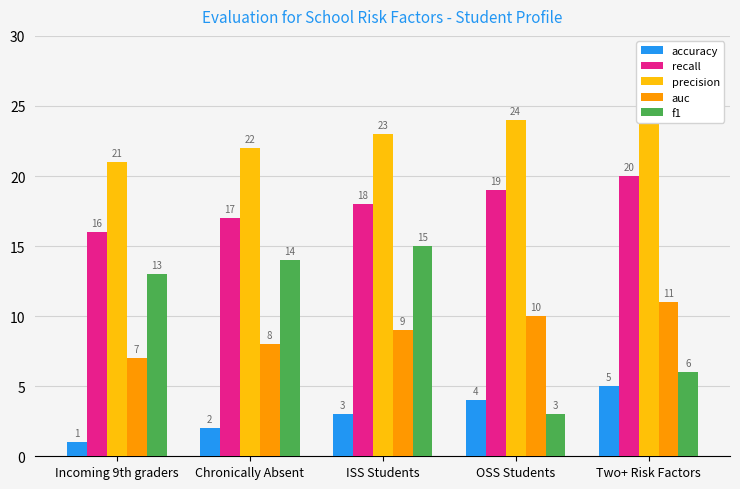

What is the sum of all auc values?

45